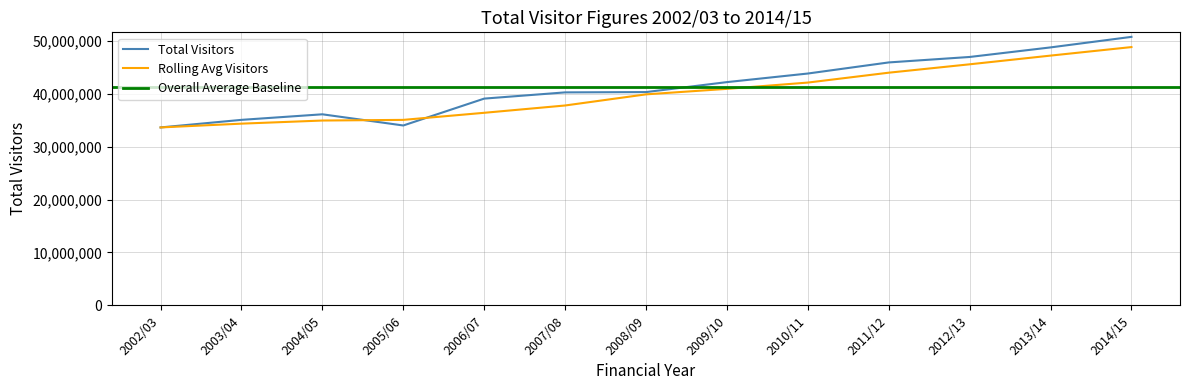

How many points are higher than both their immediate neighbors (excluding endpoints)?

1